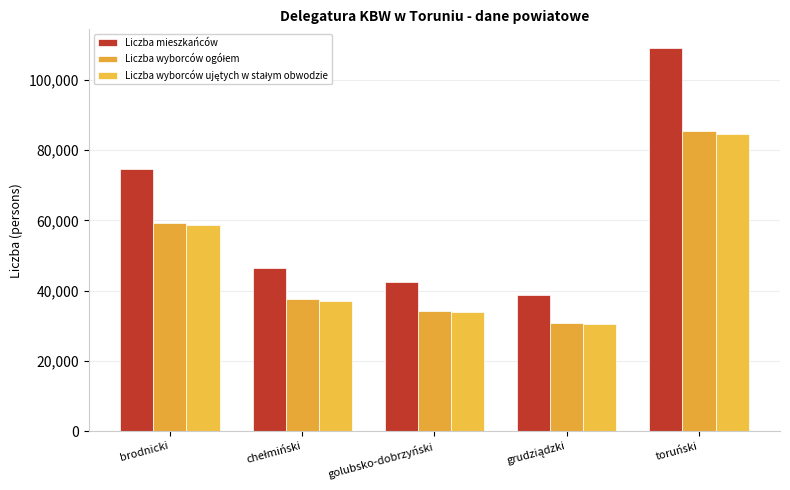

Which series has the widest spread of values?

Liczba mieszkańców